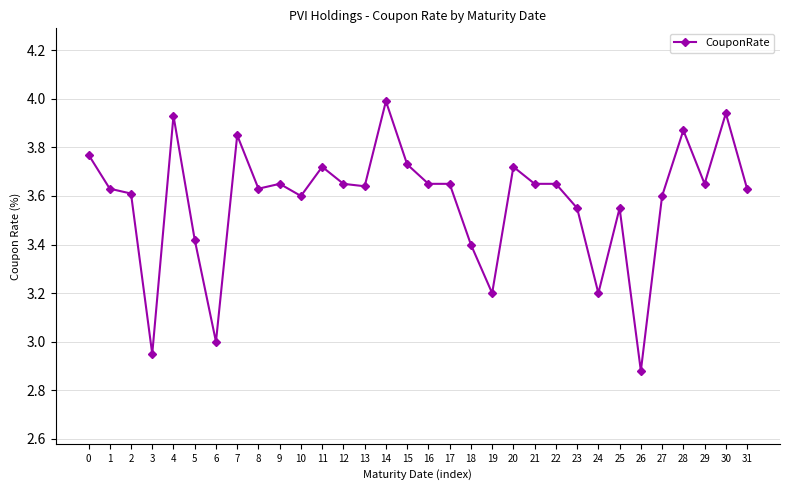

What is the difference between the maximum and minimum values?

1.1